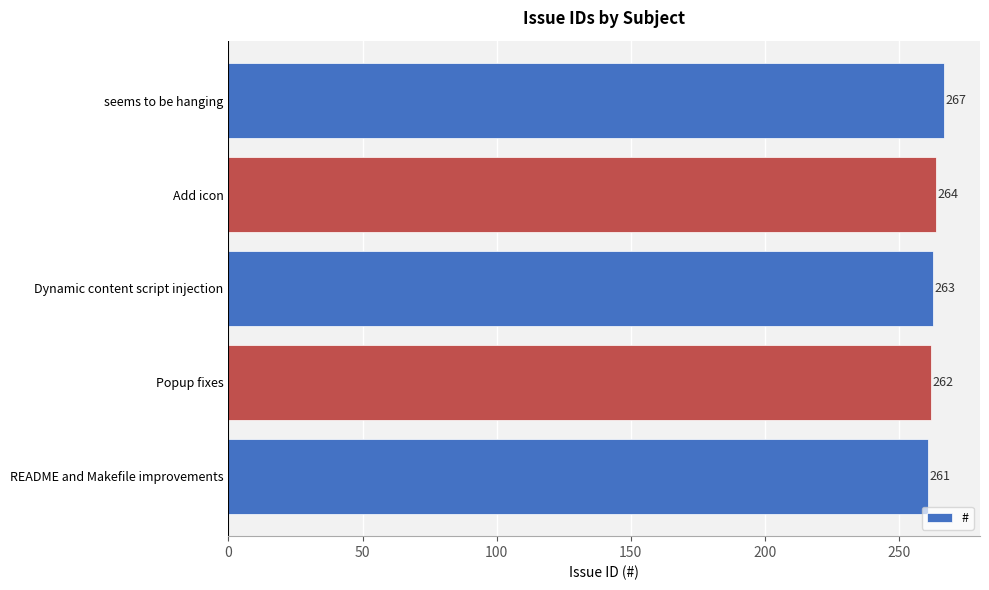

True or false: the data shows 264 at Add icon.

True